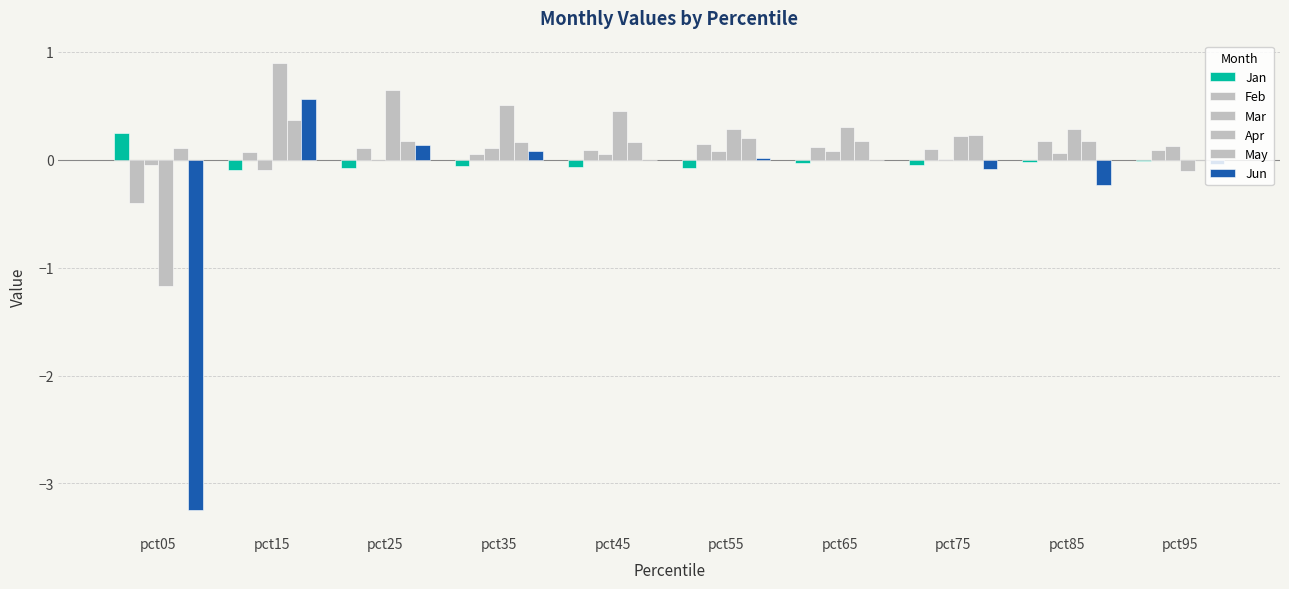

Reading right to left, list all the values displayed in this chart.

Jan: pct95=-0.0	pct85=-0.0	pct75=-0.1	pct65=-0.0	pct55=-0.1	pct45=-0.1	pct35=-0.1	pct25=-0.1	pct15=-0.1	pct05=0.2
Feb: pct95=0.1	pct85=0.2	pct75=0.1	pct65=0.1	pct55=0.1	pct45=0.1	pct35=0.1	pct25=0.1	pct15=0.1	pct05=-0.4
Mar: pct95=0.1	pct85=0.1	pct75=0.0	pct65=0.1	pct55=0.1	pct45=0.0	pct35=0.1	pct25=-0.0	pct15=-0.1	pct05=-0.0
Apr: pct95=-0.1	pct85=0.3	pct75=0.2	pct65=0.3	pct55=0.3	pct45=0.4	pct35=0.5	pct25=0.6	pct15=0.9	pct05=-1.2
May: pct95=-0.0	pct85=0.2	pct75=0.2	pct65=0.2	pct55=0.2	pct45=0.2	pct35=0.2	pct25=0.2	pct15=0.4	pct05=0.1
Jun: pct95=-0.0	pct85=-0.2	pct75=-0.1	pct65=-0.0	pct55=0.0	pct45=-0.0	pct35=0.1	pct25=0.1	pct15=0.6	pct05=-3.2